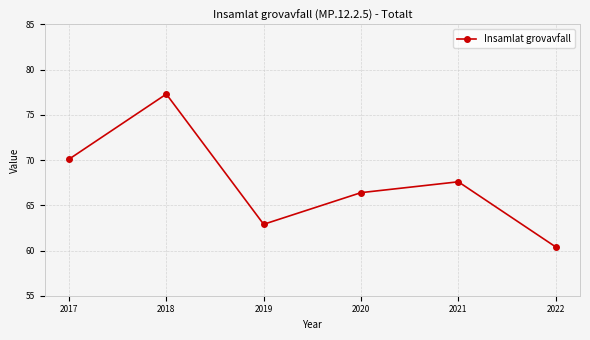

At which label is the value closest to 68?

2021